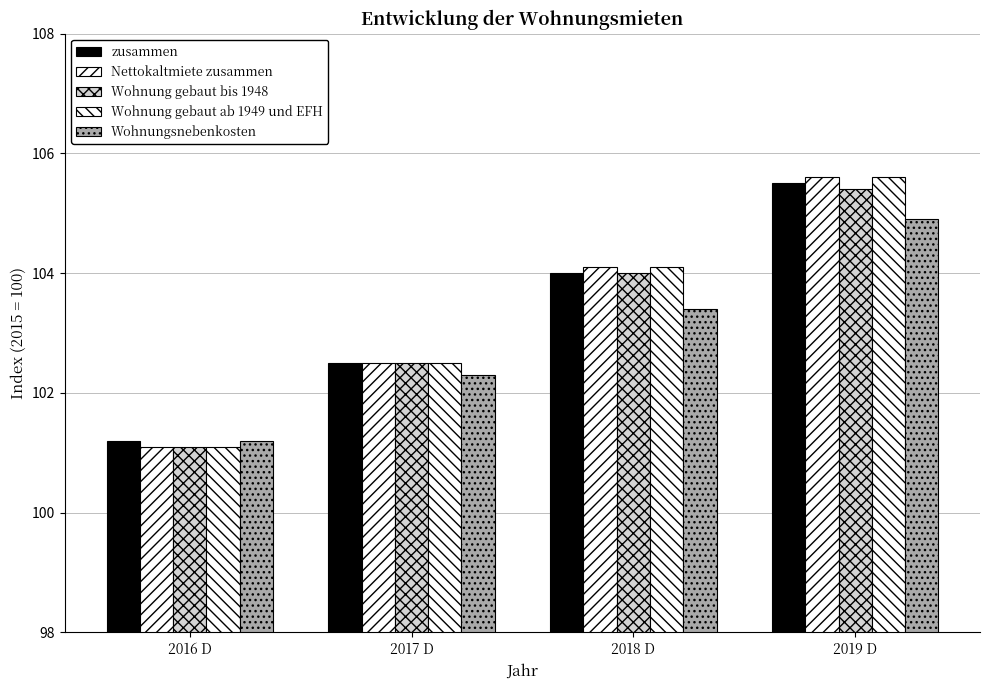

How many values in the zusammen series are below 104?

2